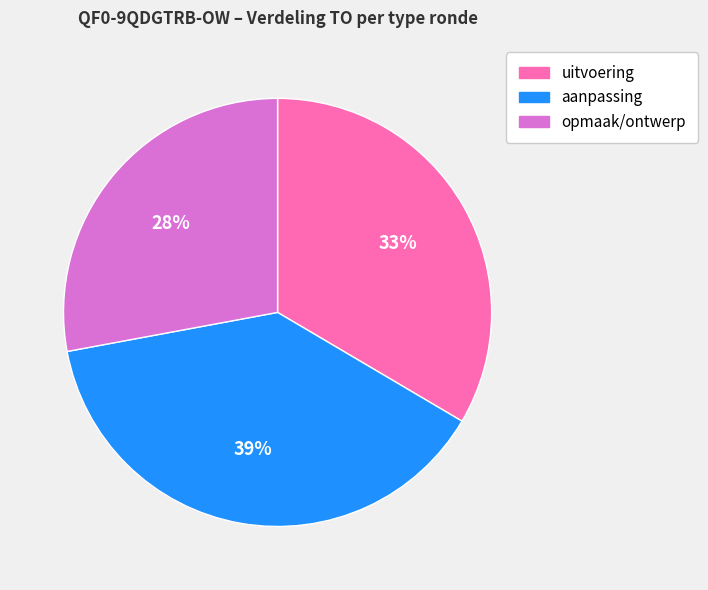

Combined, do uitvoering and opmaak/ontwerp account for over 50%?

Yes